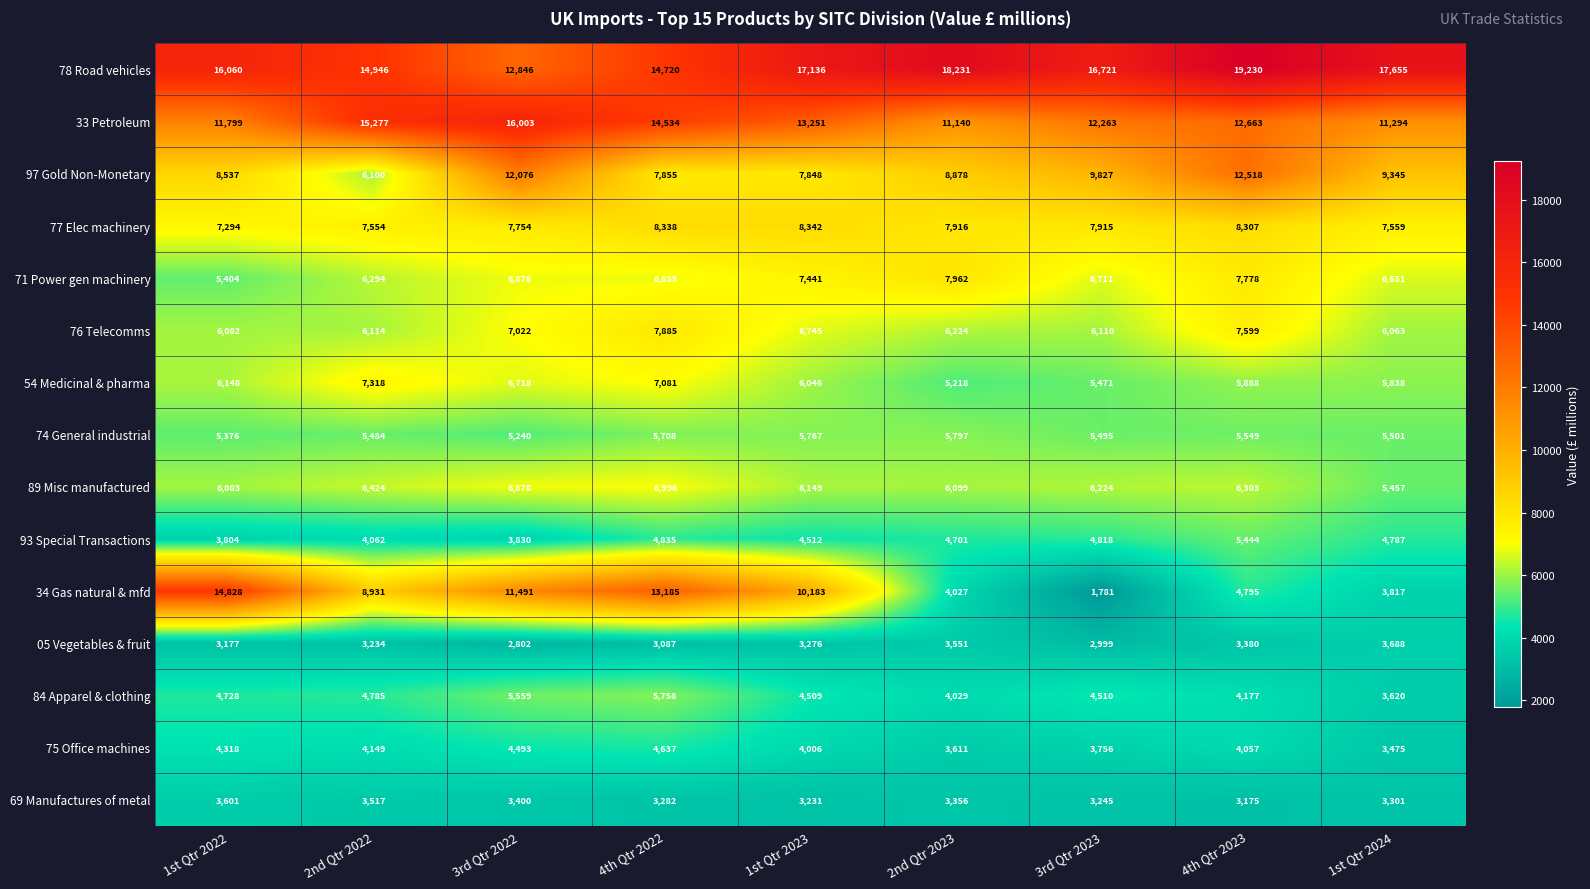

Between 2nd Qtr 2023 and 4th Qtr 2023, which series saw the biggest shift?

97 Gold Non-Monetary